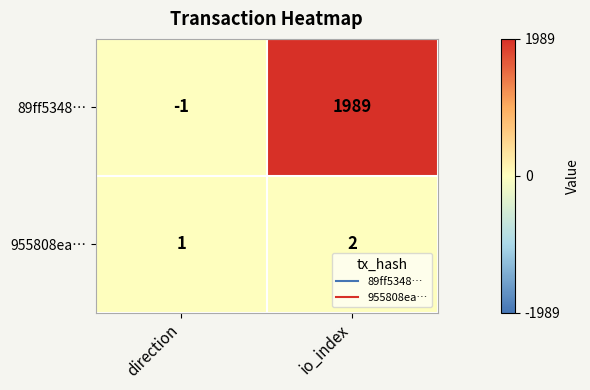

What is the difference between the highest and lowest values at io_index?

1987